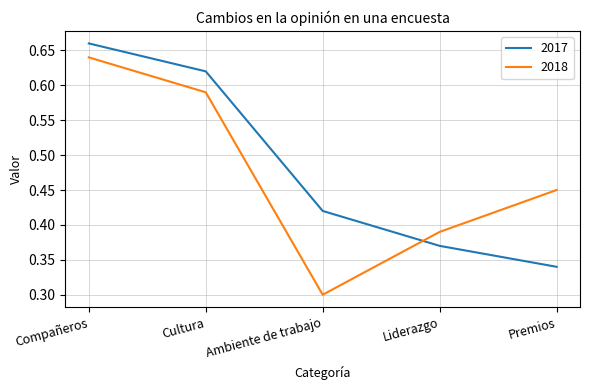

Which series ends up on top after the final intersection of 2018 and 2017?

2018